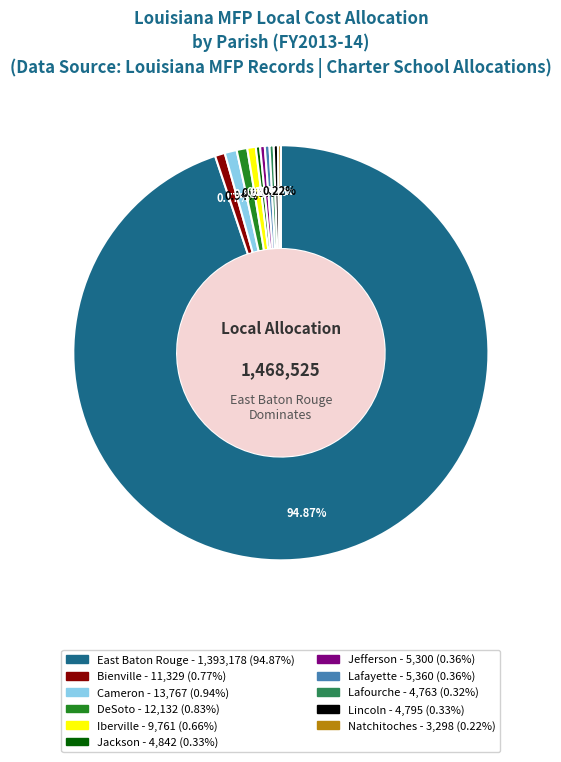

To the nearest percent, what is the difference between the largest and smallest slice percentages?

95%